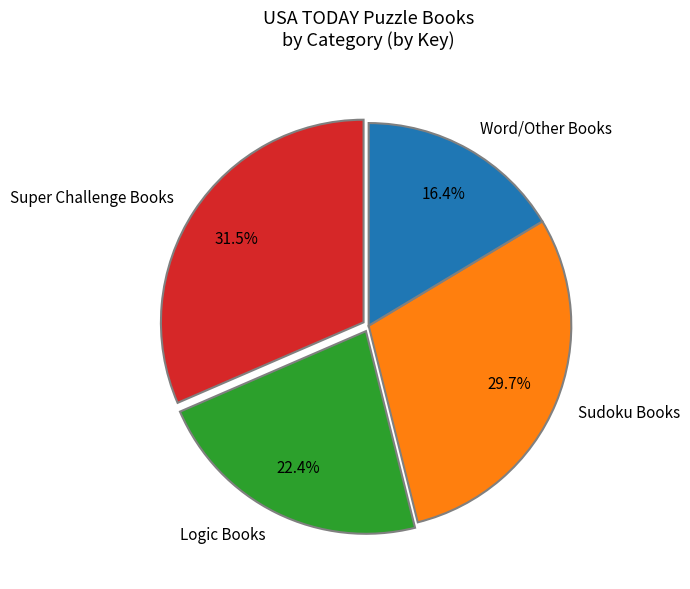

Which has a higher value, Super Challenge Books or Sudoku Books?

Super Challenge Books